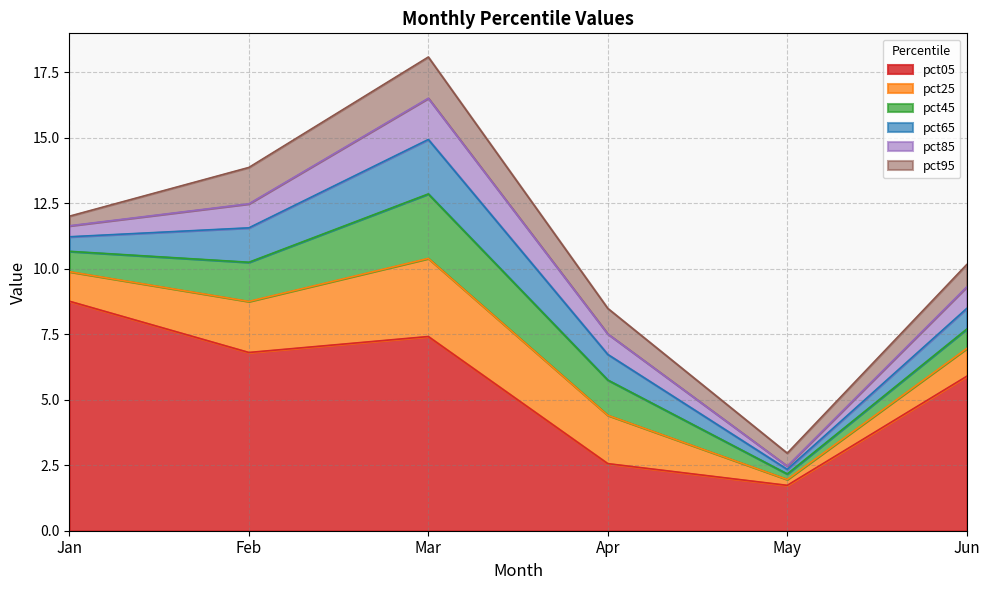

At which label does pct95 reach its minimum?

Jan